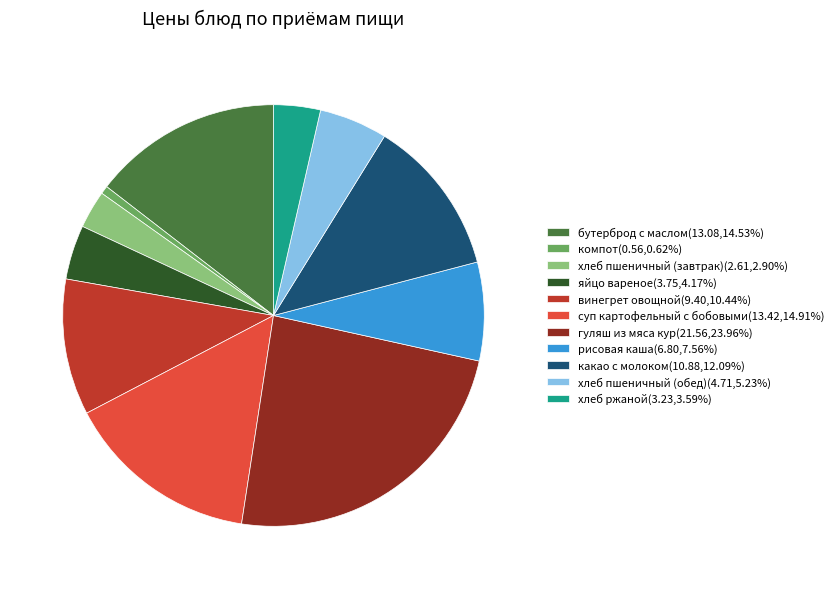

Does суп картофельный с бобовыми(13.42,14.91%) account for over 50% of the chart?

No